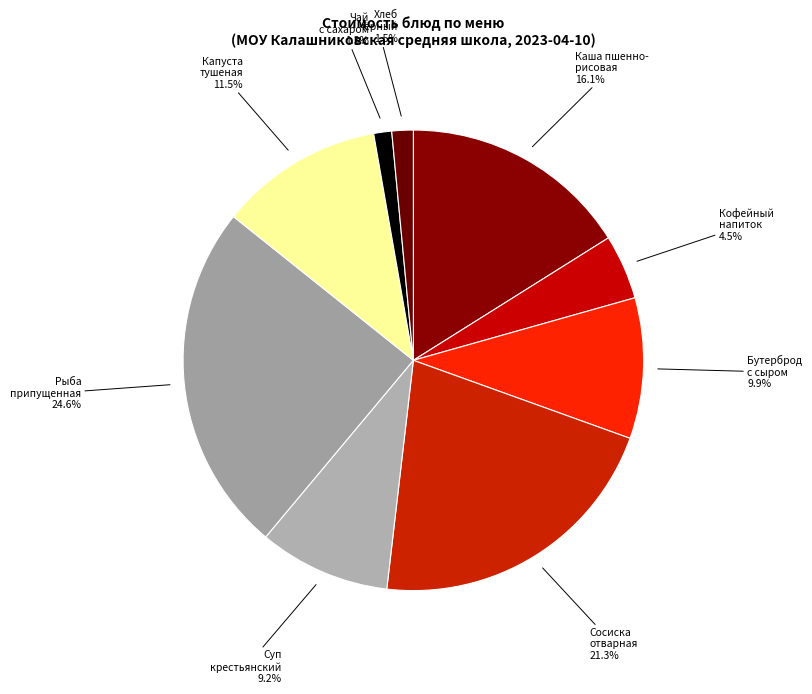

How many segments does this pie chart have?

9